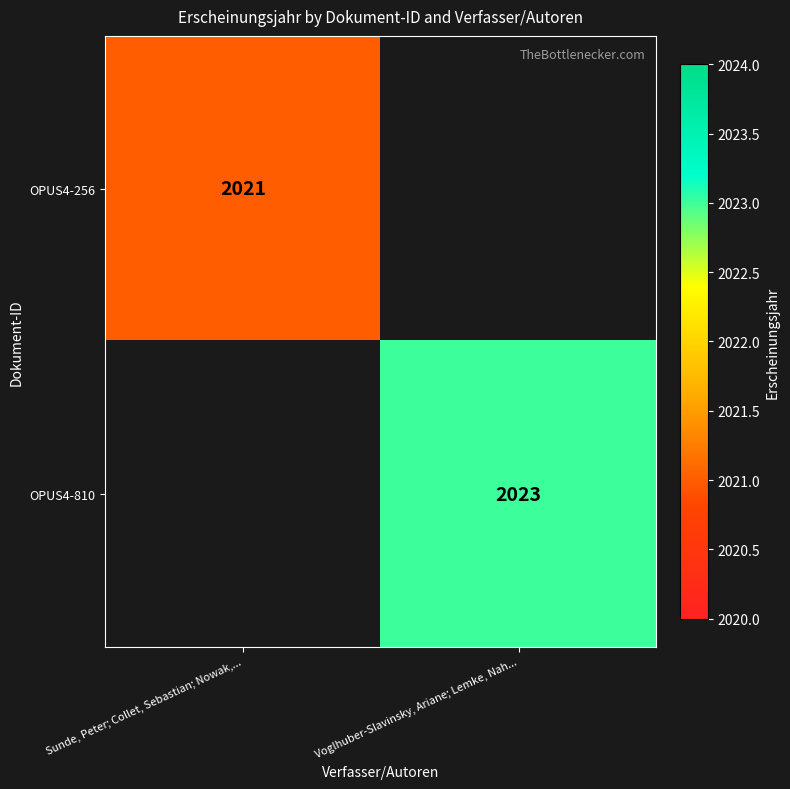

The OPUS4-256 series shows 2021 at Sunde, Peter; Collet, Sebastian; Nowak,.... True or false?

True